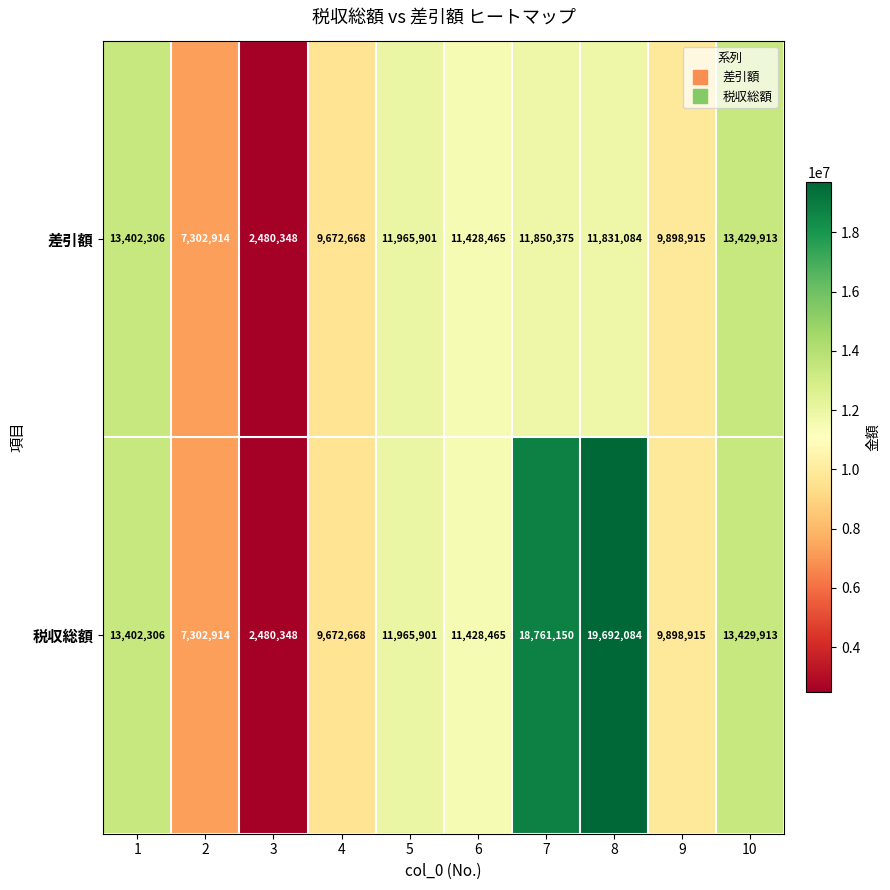

Reading left to right, list all the values displayed in this chart.

差引額: 13402306	7302914	2480348	9672668	11965901	11428465	11850375	11831084	9898915	13429913
税収総額: 13402306	7302914	2480348	9672668	11965901	11428465	18761150	19692084	9898915	13429913